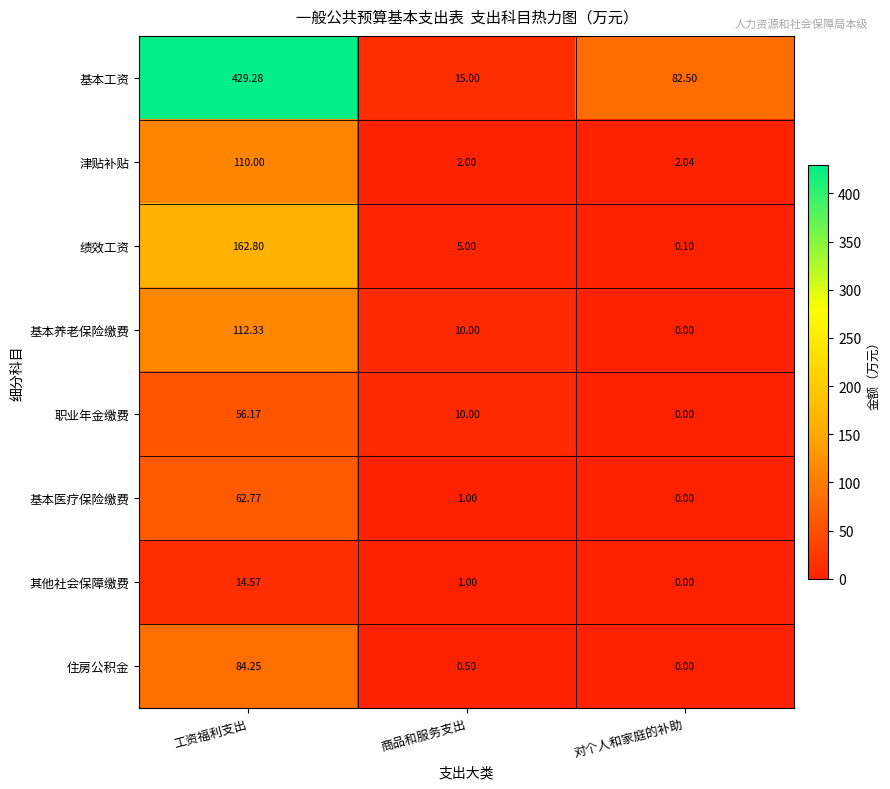

Where is 津贴补贴 nearest to the value 56?

对个人和家庭的补助